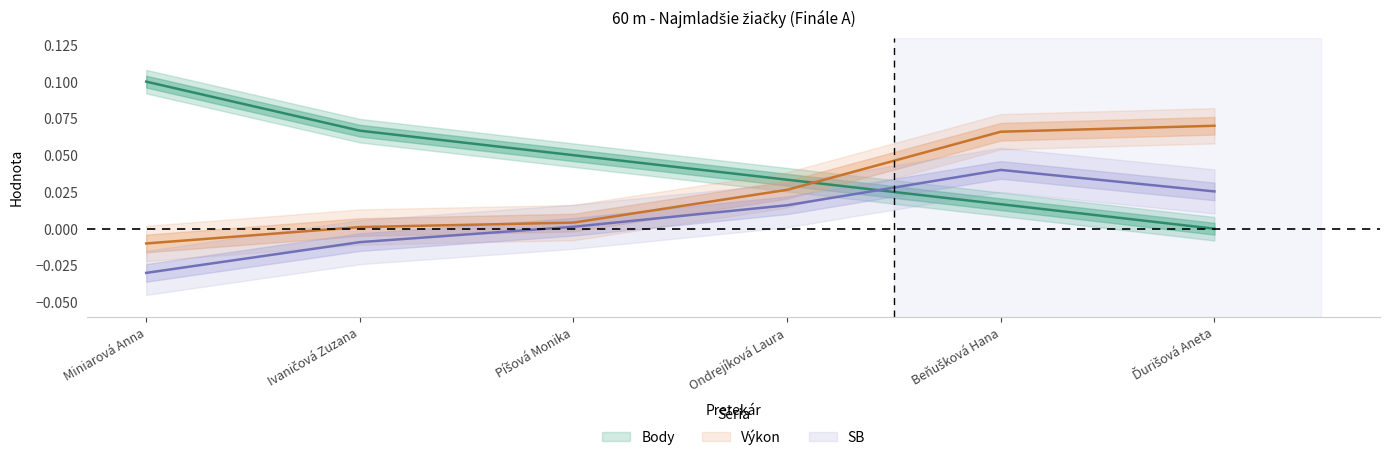

Between which two adjacent categories do Výkon and Body first intersect?

Ondrejíková Laura and Beňušková Hana